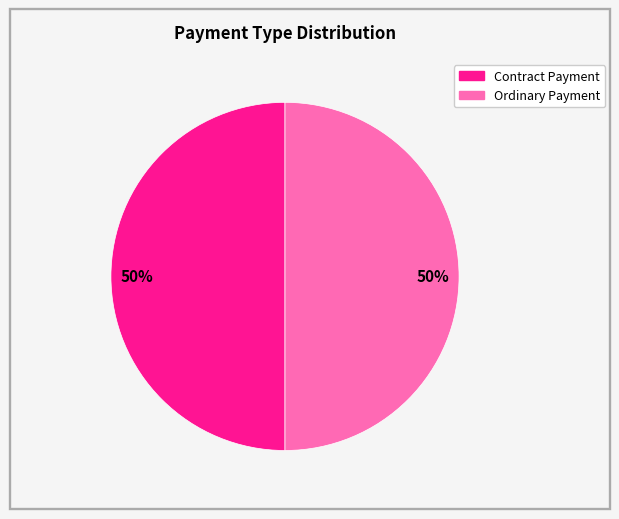

To the nearest percent, what is the average slice percentage?

50%